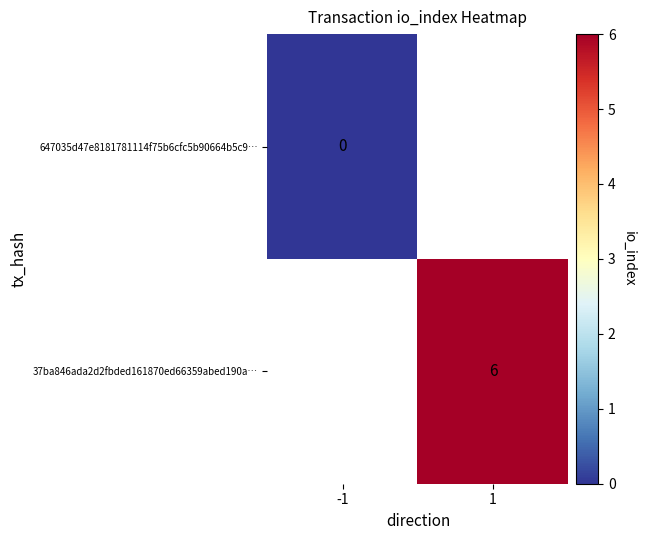

Is it true that 37ba846ada2d2fbded161870ed66359abed190a… equals 10 at 1?

False